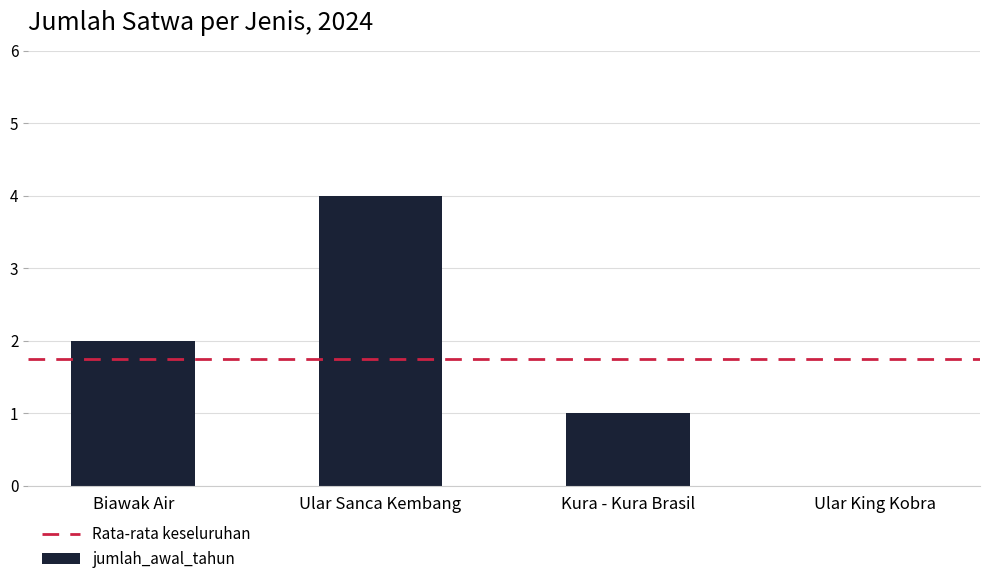

What is the maximum value shown in the chart?

4